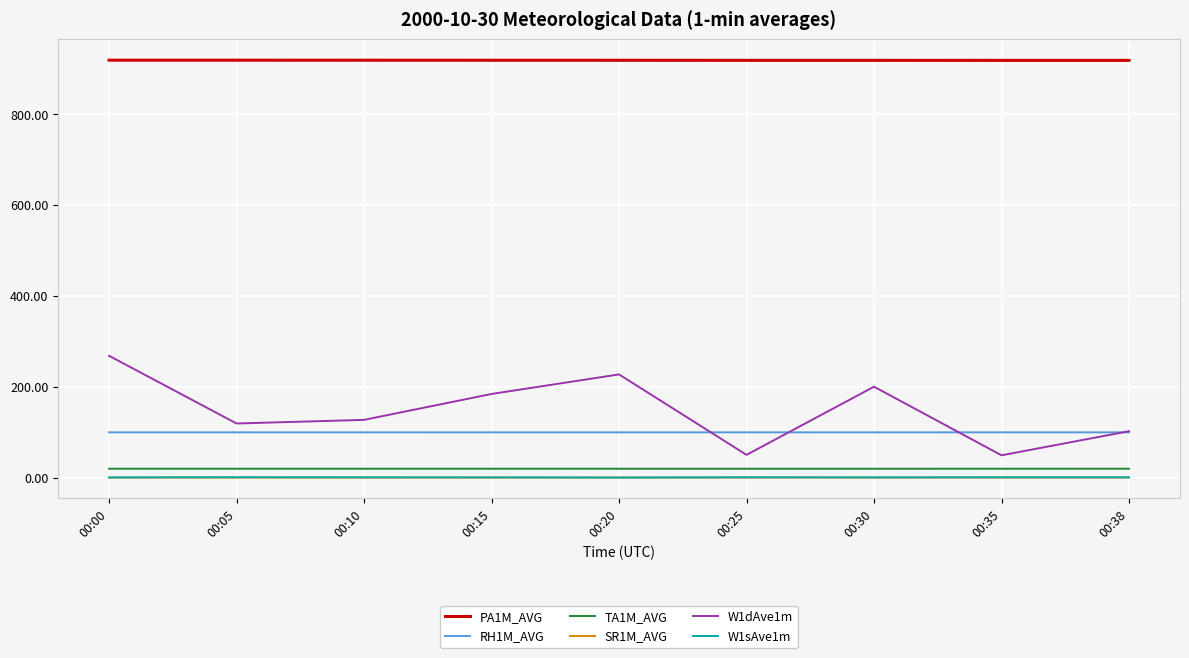

What is the sum of all TA1M_AVG values?

175.0